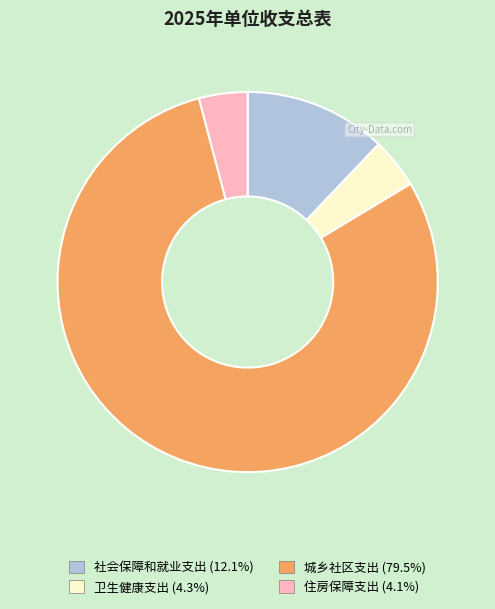

What is the largest slice in the pie chart?

城乡社区支出